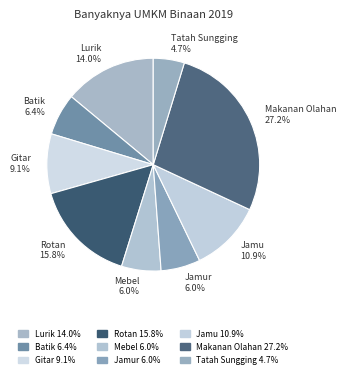

How many slices are in this pie chart?

9